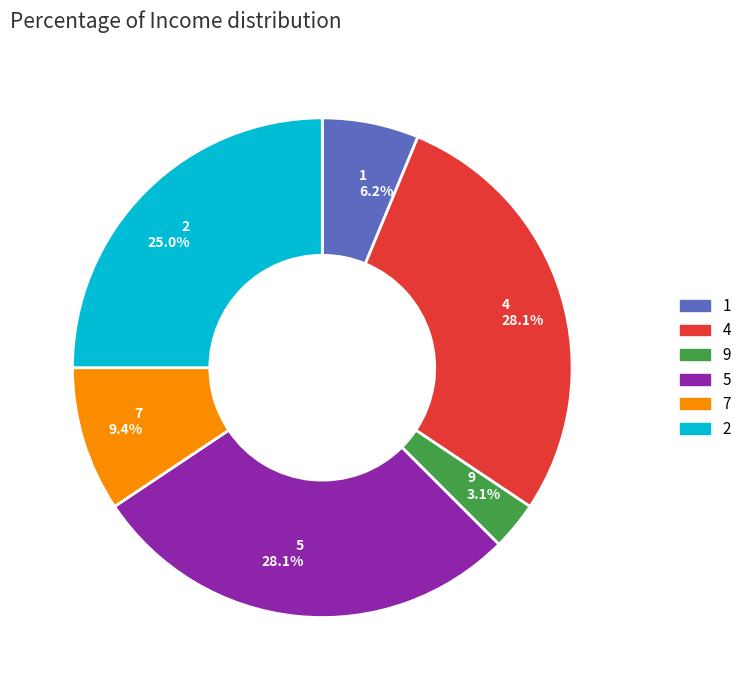

What is the ratio of the value at 7 to the value at 2?

0.4